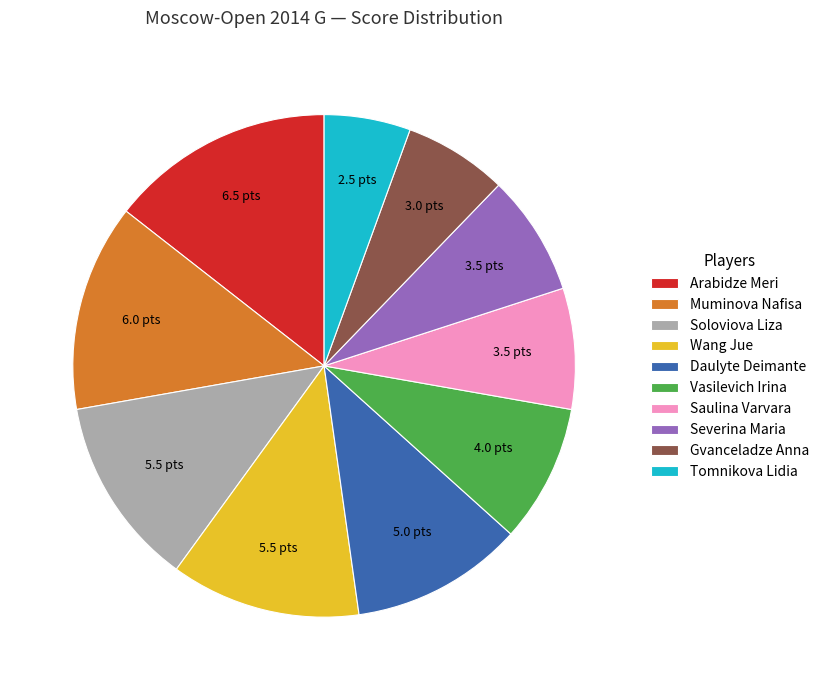

Approximately how many times larger is the value at Severina Maria compared to Daulyte Deimante?

0.7